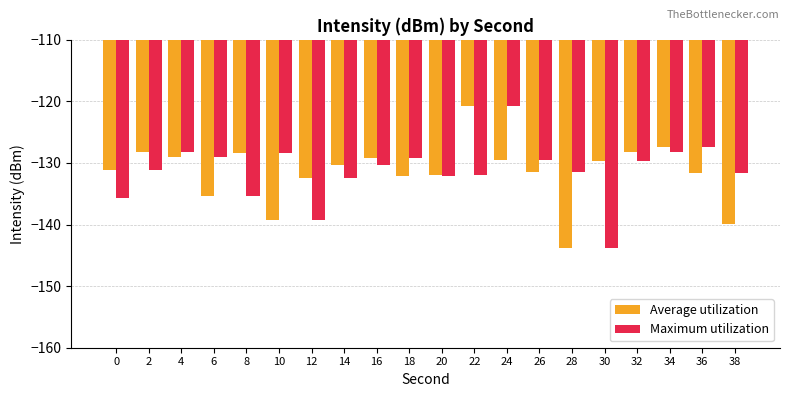

What is the minimum value shown in the chart?

-143.9